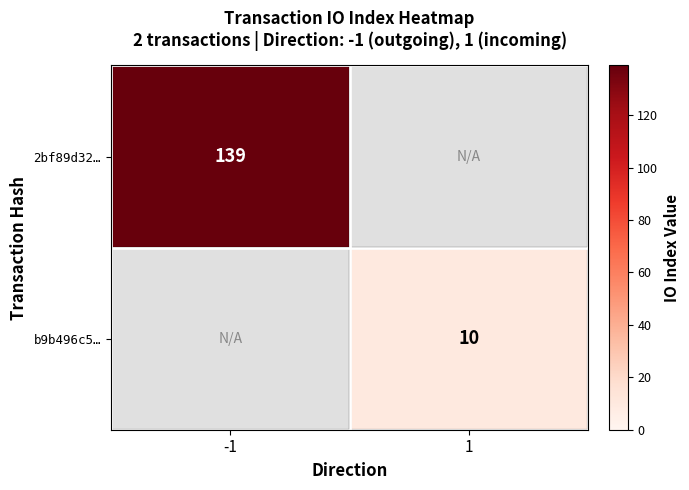

Is it true that b9b496c5… equals 10 at 1?

True